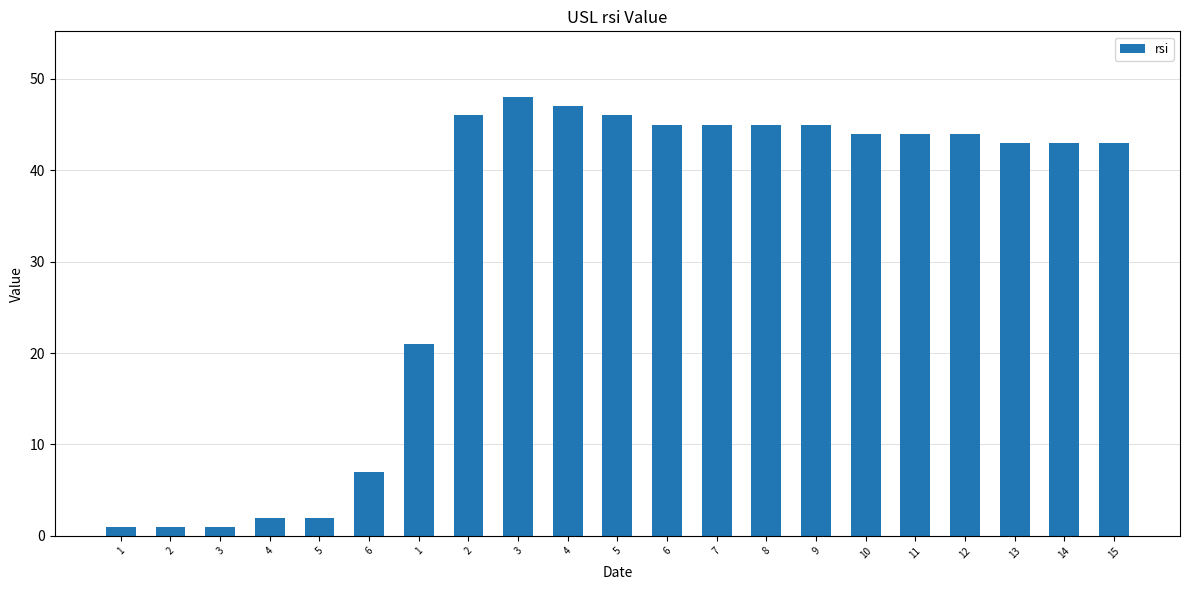

How many distinct data groups are displayed?

1